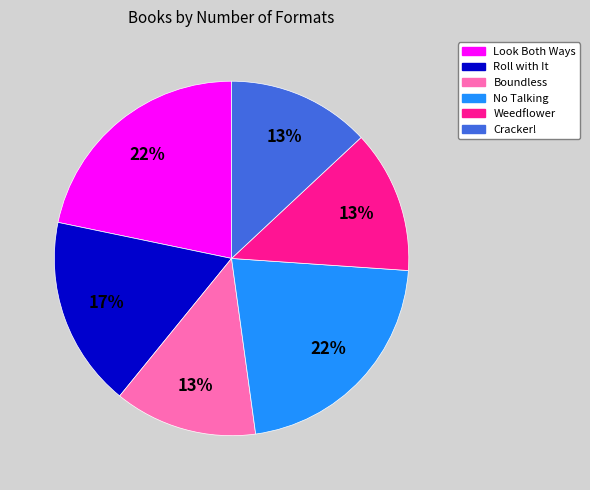

Do Roll with It and Boundless together represent more than half of the pie?

No